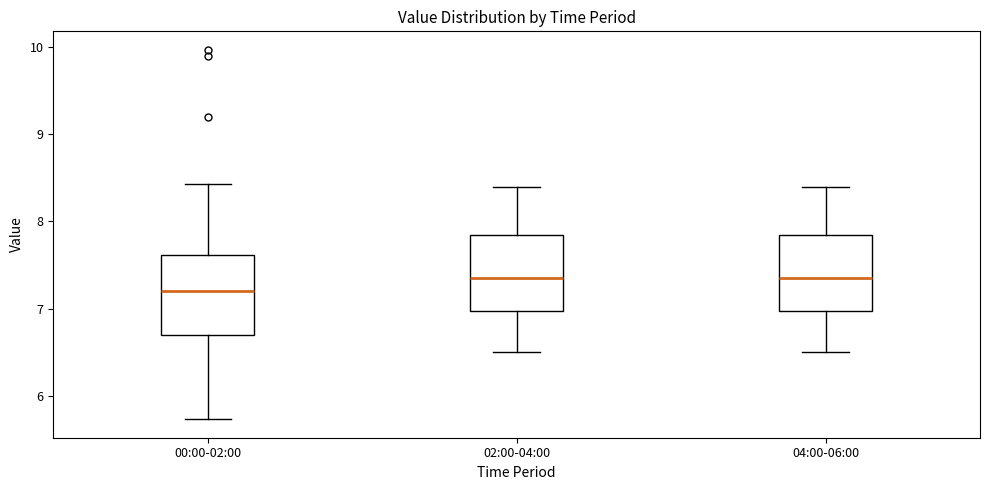

Reading left to right, read every box against the y-axis: the position of its median line, the range the box covers, and the ends of its whiskers. The values are not printed on the chart, so give them approximately, as read against the axis.

00:00-02:00: median 7.2, box 6.7 to 7.6, whiskers 5.7 to 8.4
02:00-04:00: median 7.4, box 7.0 to 7.9, whiskers 6.5 to 8.4
04:00-06:00: median 7.4, box 7.0 to 7.9, whiskers 6.5 to 8.4